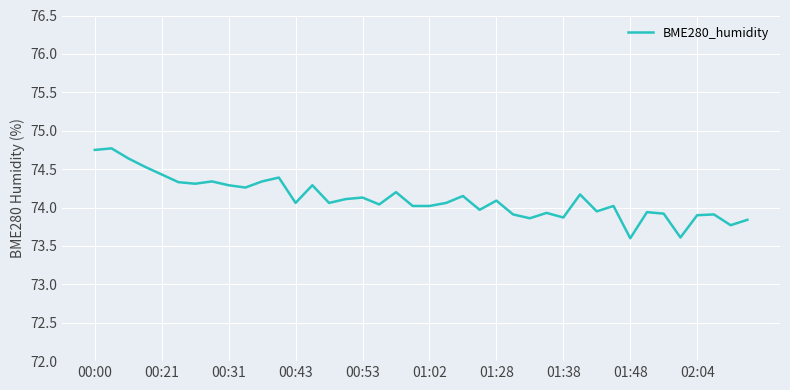

What is the difference between the maximum and minimum values?

1.2